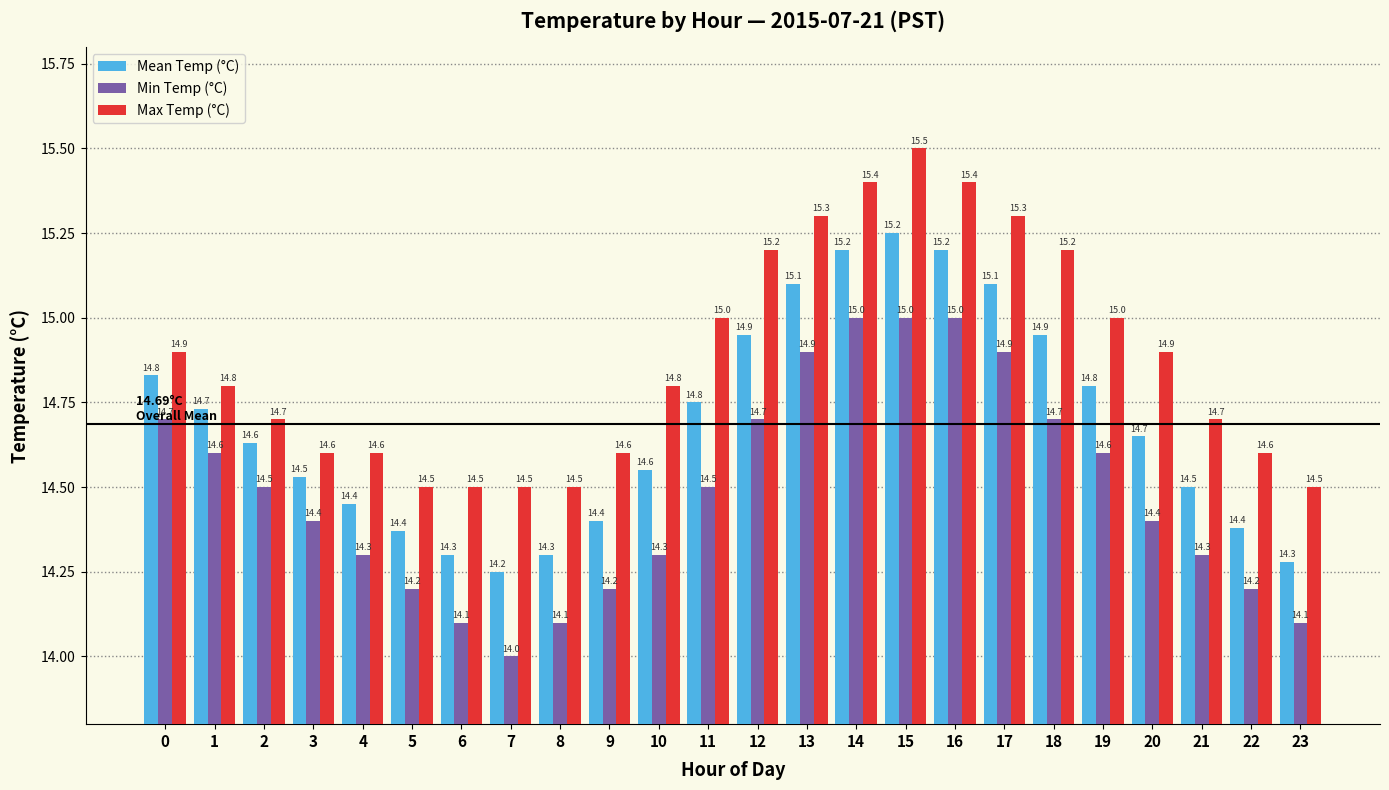

Is the value of Min Temp (°C) at 15 greater than the value of Max Temp (°C) at 20?

Yes